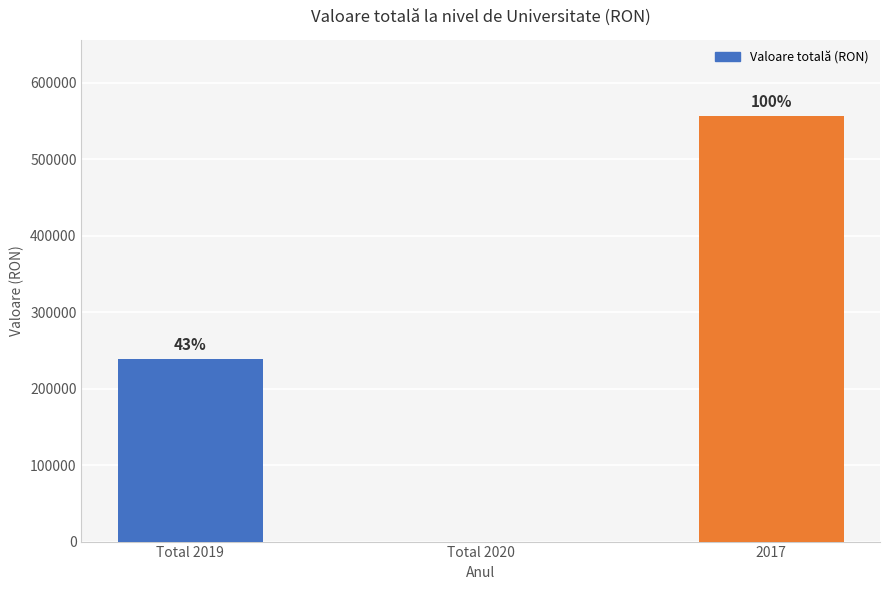

How many bars are there in total?

3